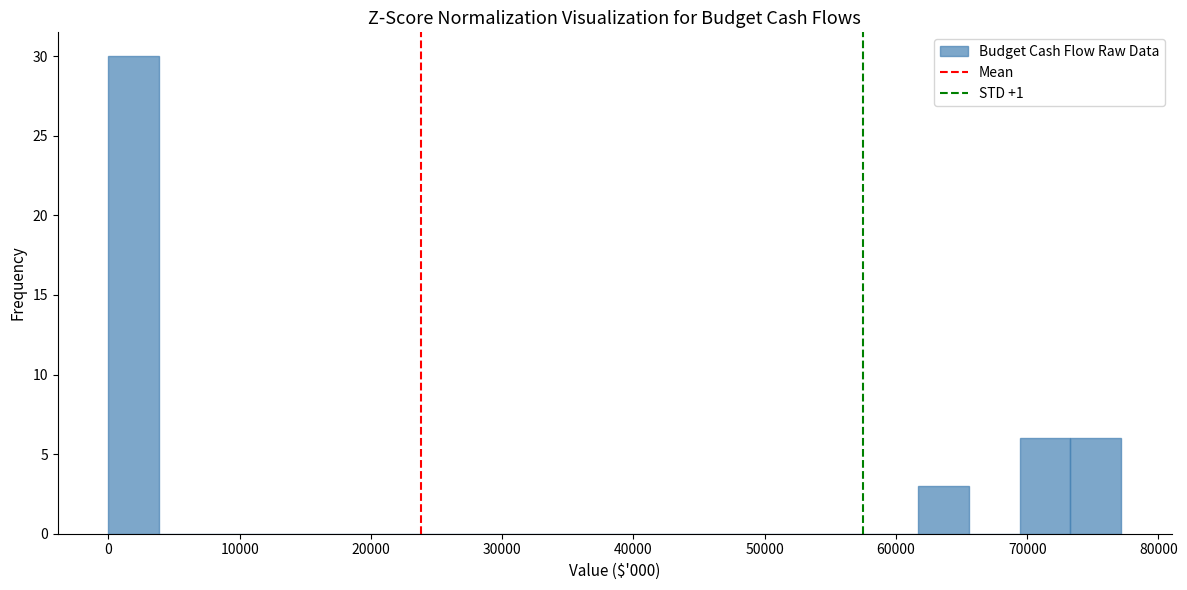

Read against the x-axis, roughly where is the centre of the tallest bar?

2000